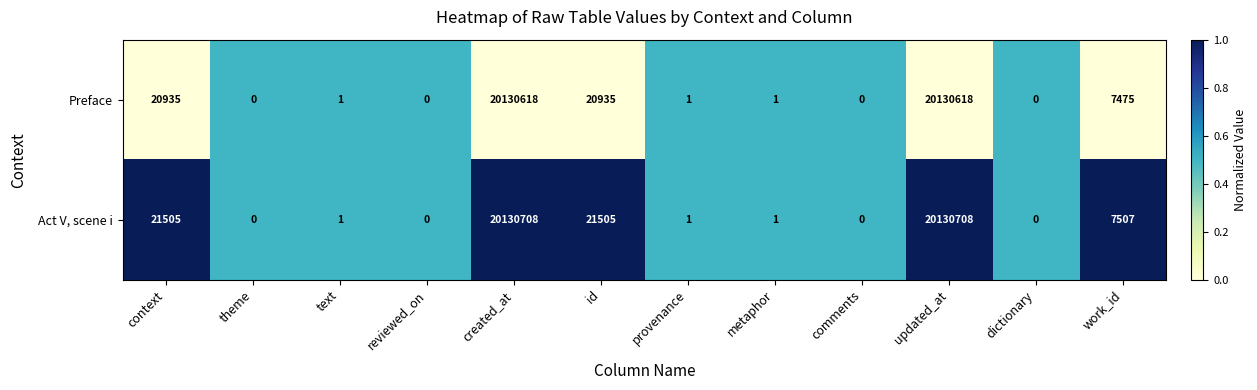

At which label does Act V, scene i first exceed 1?

context